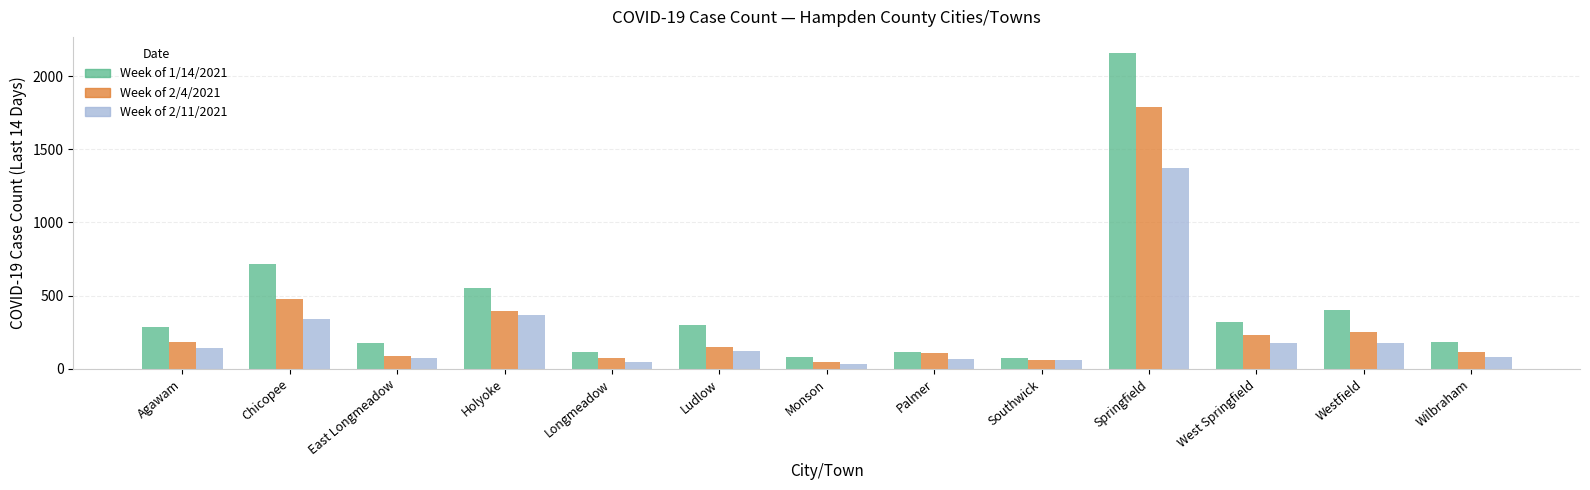

What is the label of the 10th bar from the left?

Springfield